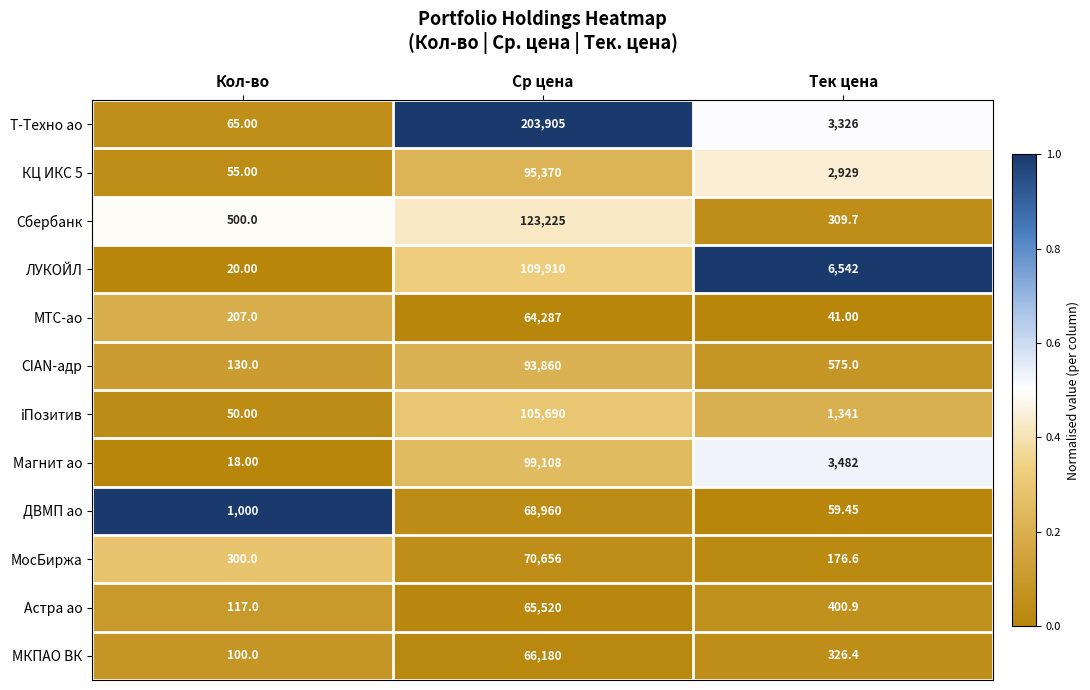

Which category has the highest value across all series?

Ср цена